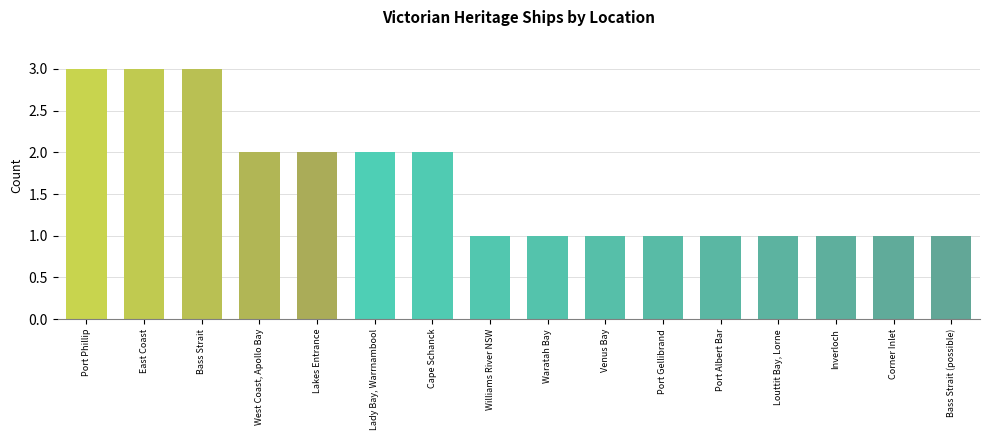

Approximately how many times larger is the value at West Coast, Apollo Bay compared to Port Phillip?

0.7